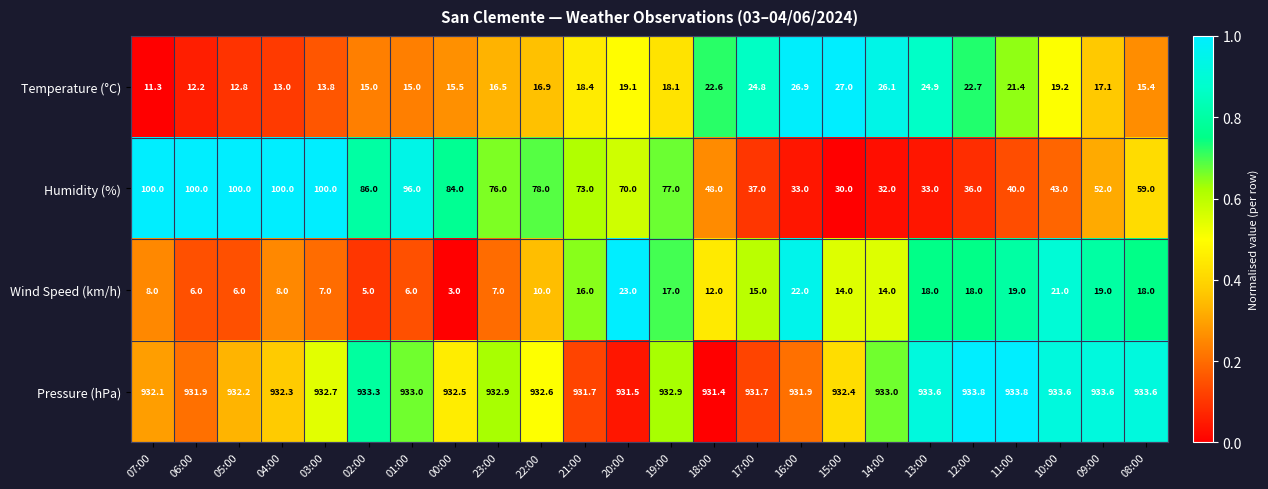

What is the average value of the Pressure (hPa) series?

932.7